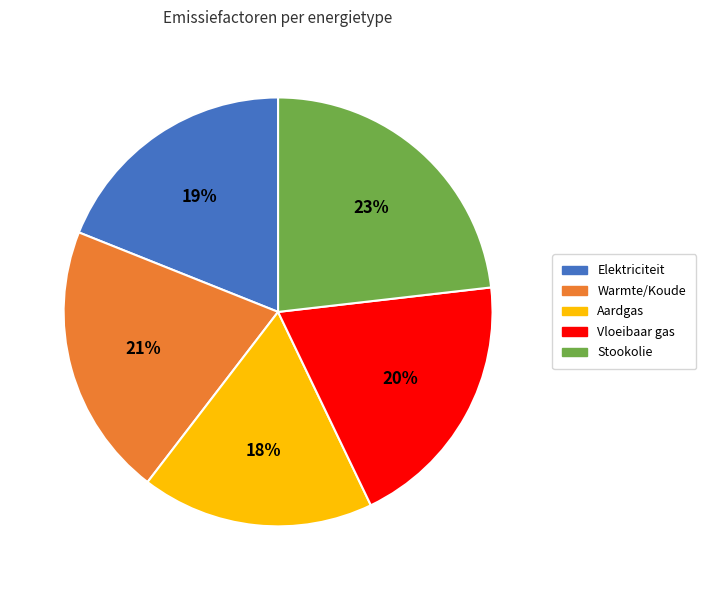

To the nearest percent, what portion does Stookolie represent?

23%